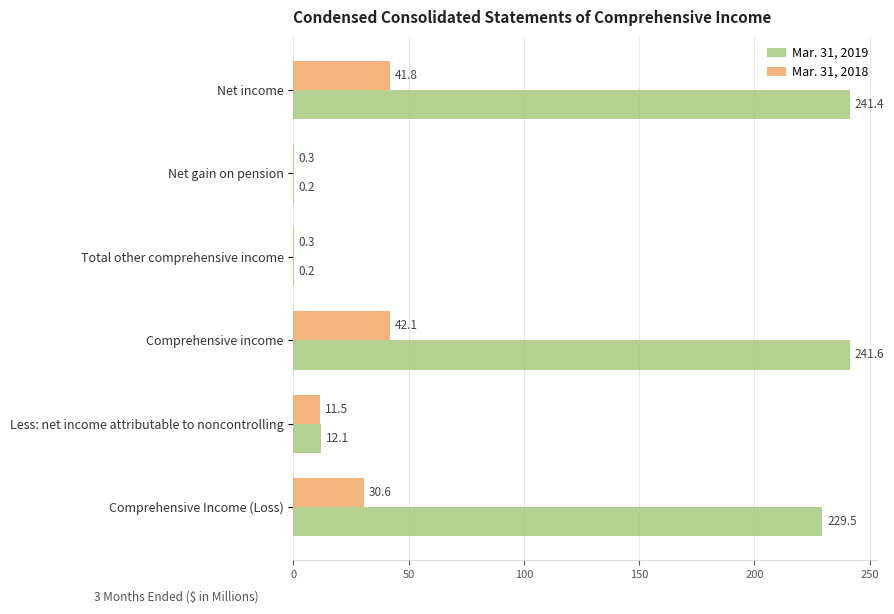

The value of Mar. 31, 2019 at Net income is 241.4. True or false?

True